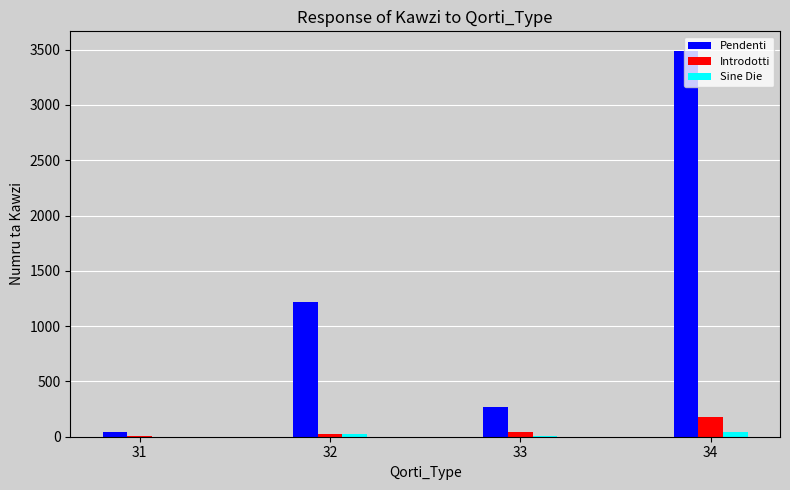

Is the value of Pendenti at 32 greater than the value of Introdotti at 33?

Yes